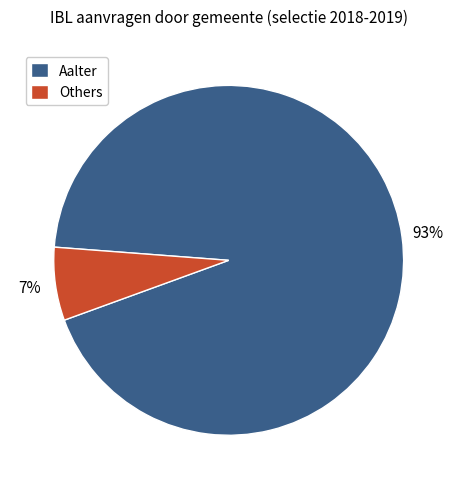

Count the number of slices in the pie.

2